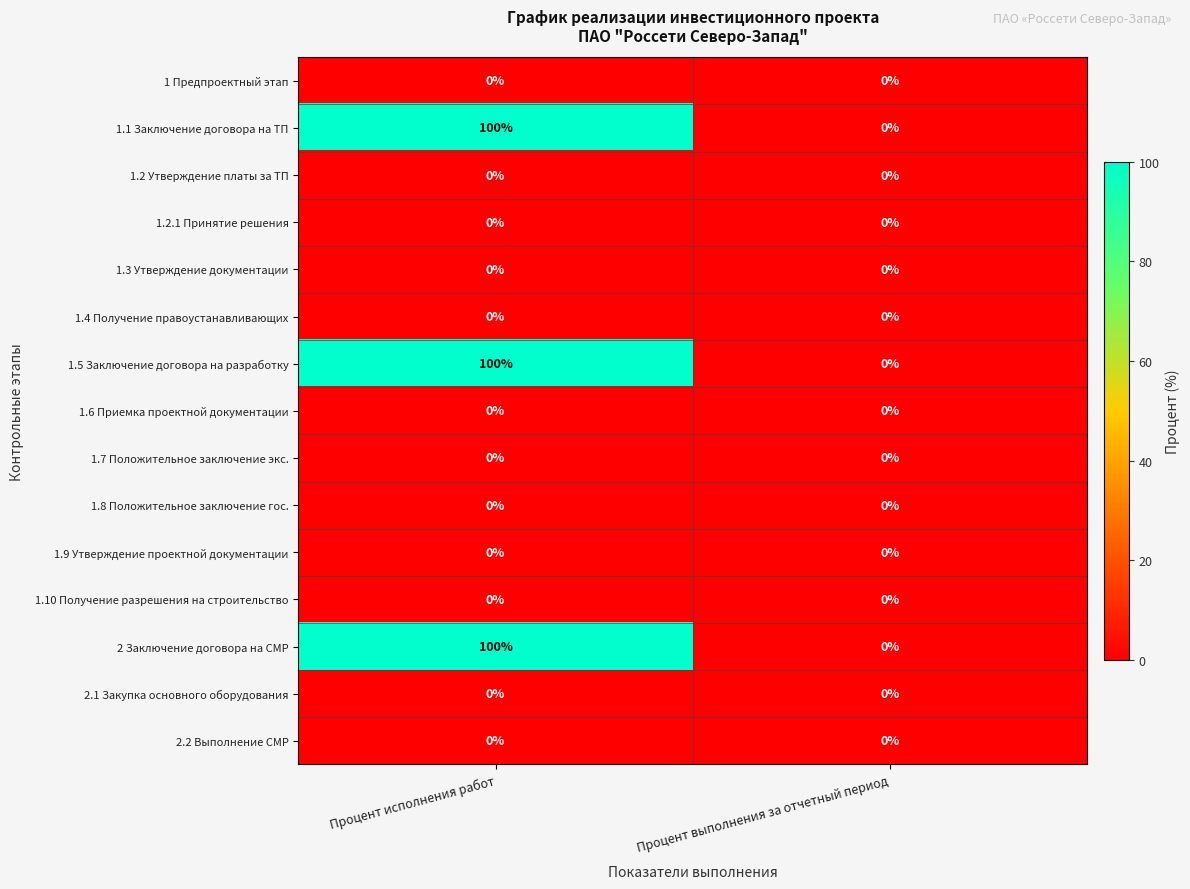

At which category is the sum across all series the highest?

Процент исполнения работ